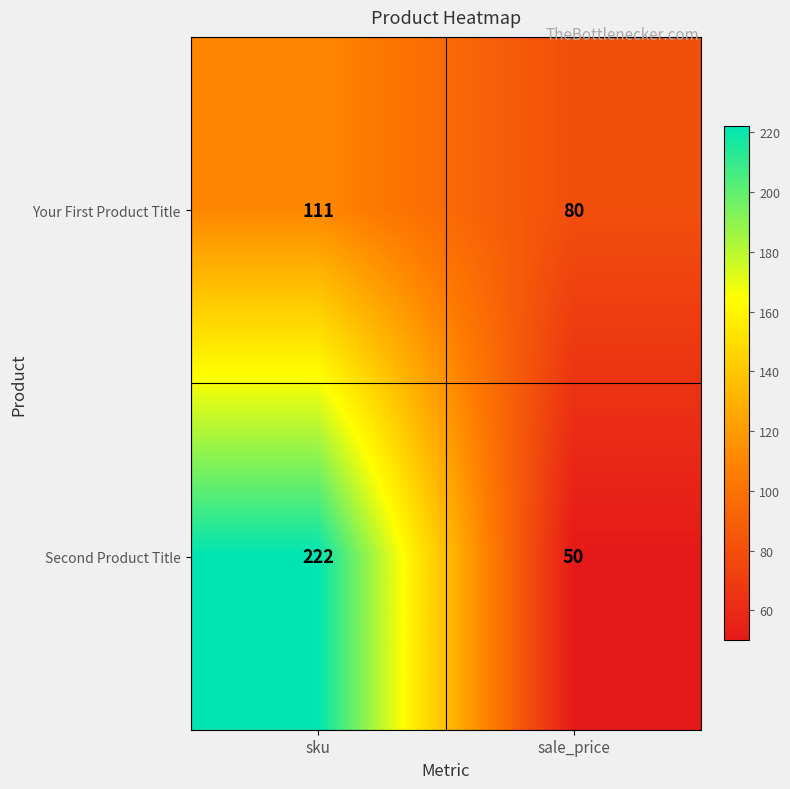

At sale_price, list the series in order from smallest to largest.

Second Product Title, Your First Product Title